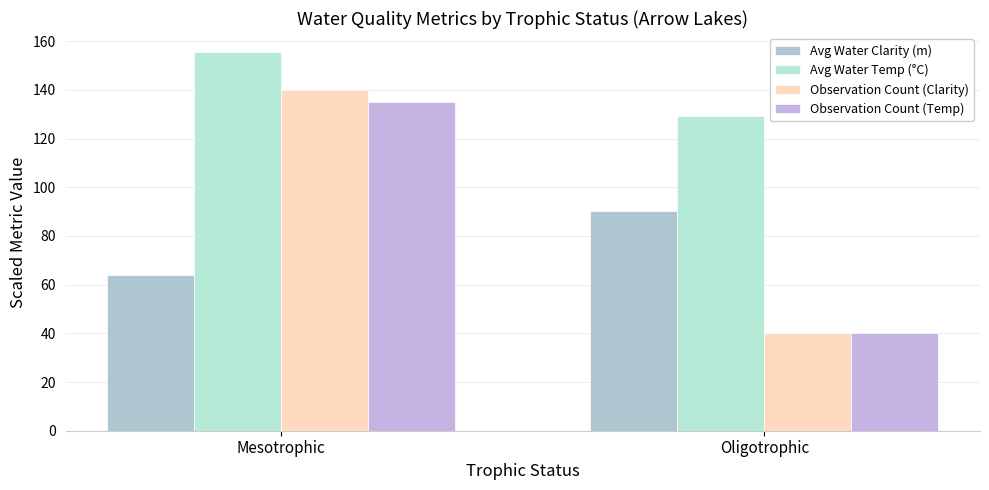

Is the value of Observation Count (Clarity) at Mesotrophic greater than the value of Avg Water Temp (°C) at Mesotrophic?

No